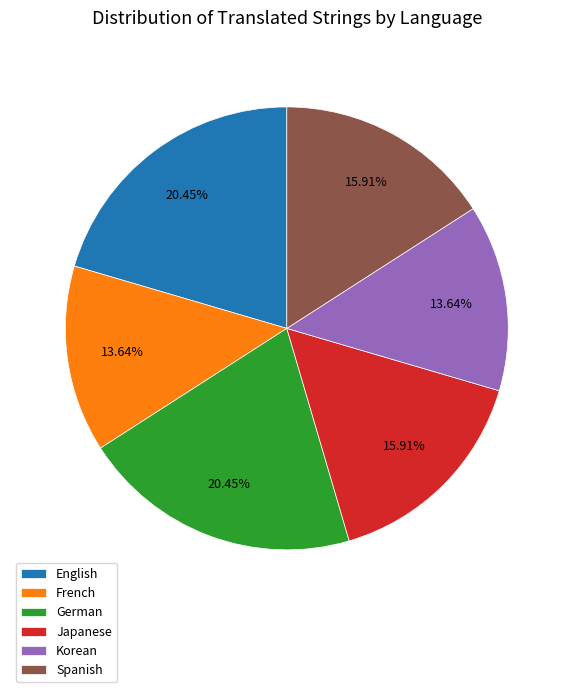

What percentage is NOT represented by German?

79.5%